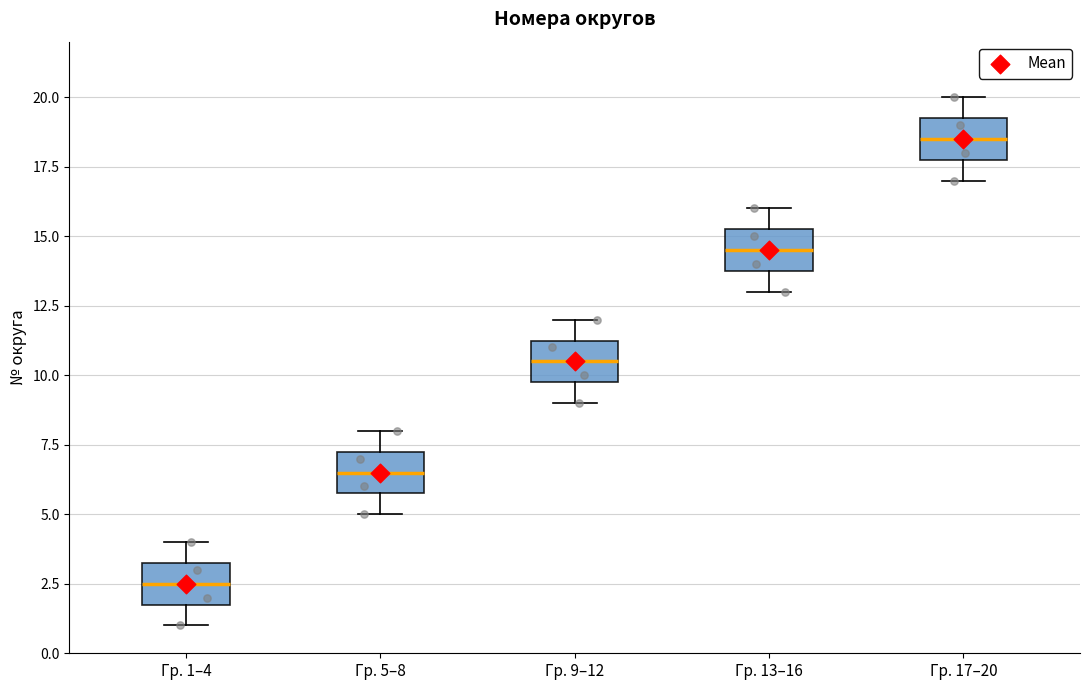

Reading left to right, read every box against the y-axis: the position of its median line, the range the box covers, and the ends of its whiskers. The values are not printed on the chart, so give them approximately, as read against the axis.

Гр. 1–4: median 2.5, box 2.0 to 3.5, whiskers 1.0 to 4.0
Гр. 5–8: median 6.5, box 6.0 to 7.5, whiskers 5.0 to 8.0
Гр. 9–12: median 10.5, box 10.0 to 11.5, whiskers 9.0 to 12.0
Гр. 13–16: median 14.5, box 14.0 to 15.5, whiskers 13.0 to 16.0
Гр. 17–20: median 18.5, box 18.0 to 19.5, whiskers 17.0 to 20.0